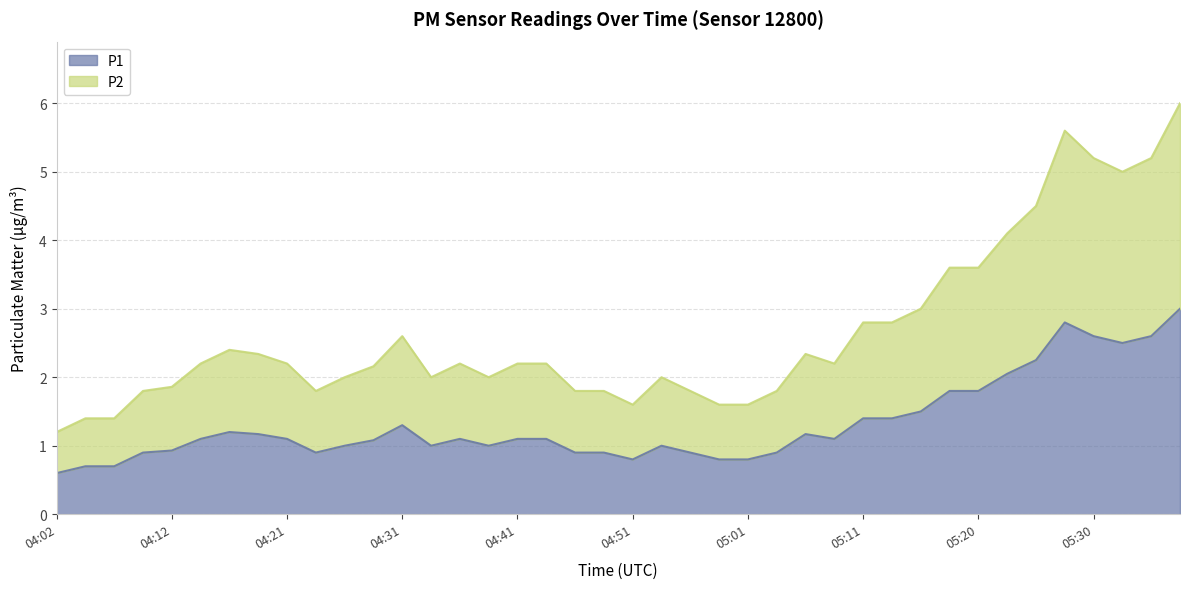

The P2 series shows 2.8 at 05:11. True or false?

True